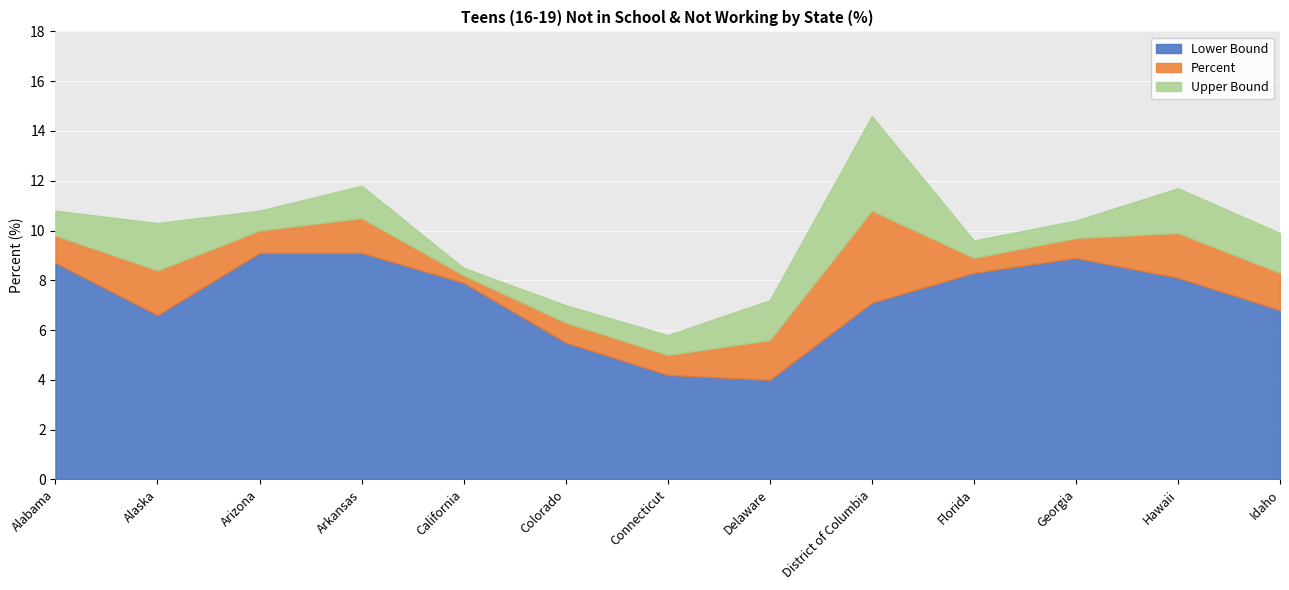

Which series has the widest spread of values?

Upper Bound